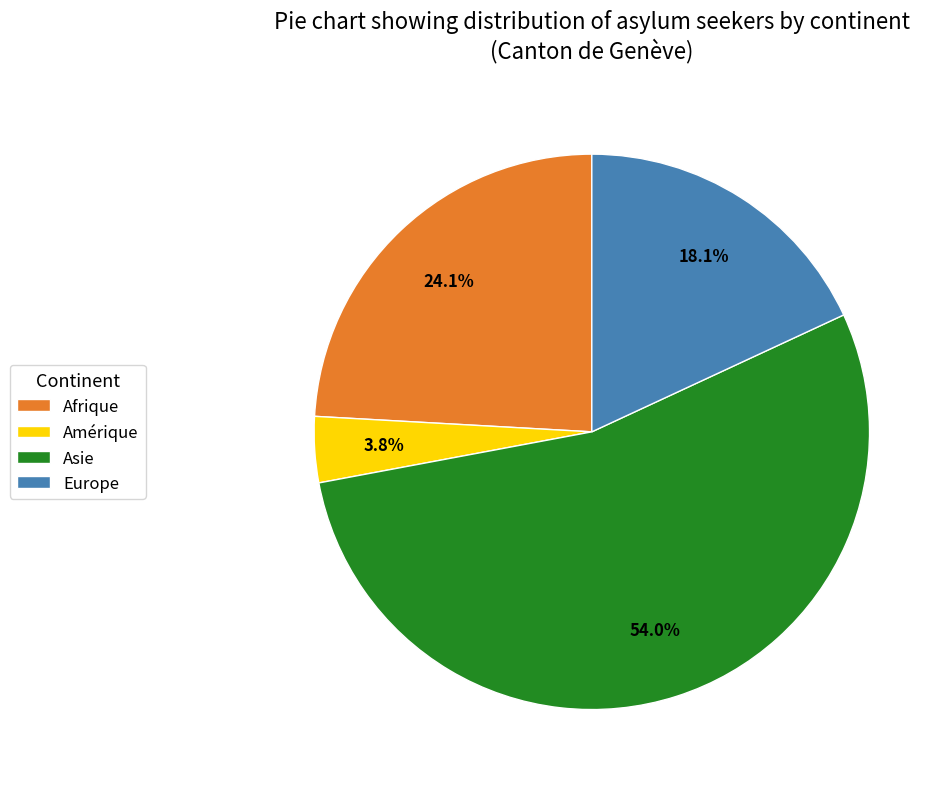

Is it true that Afrique is 24% of the pie?

True